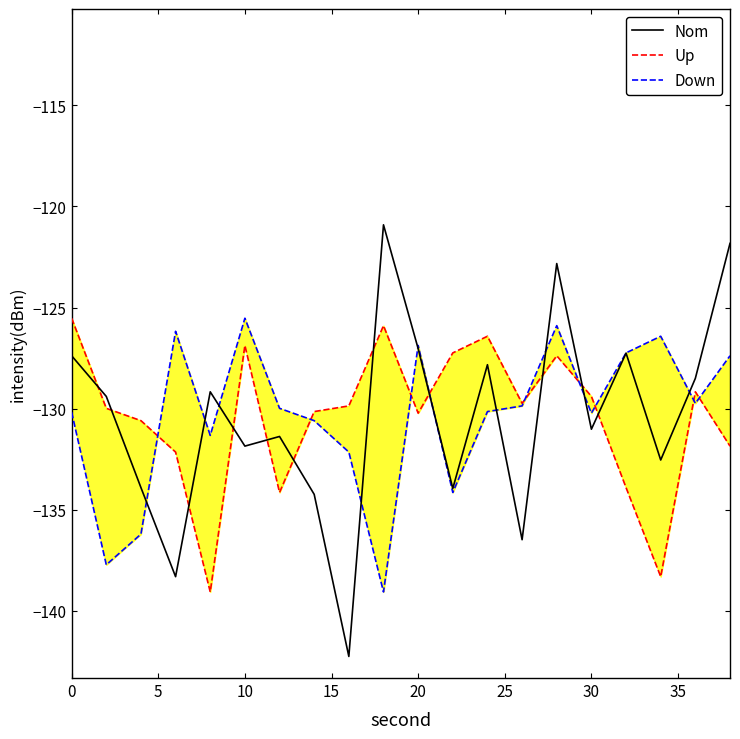

What is the value of the Nom point at the 7th from the left?

-131.4